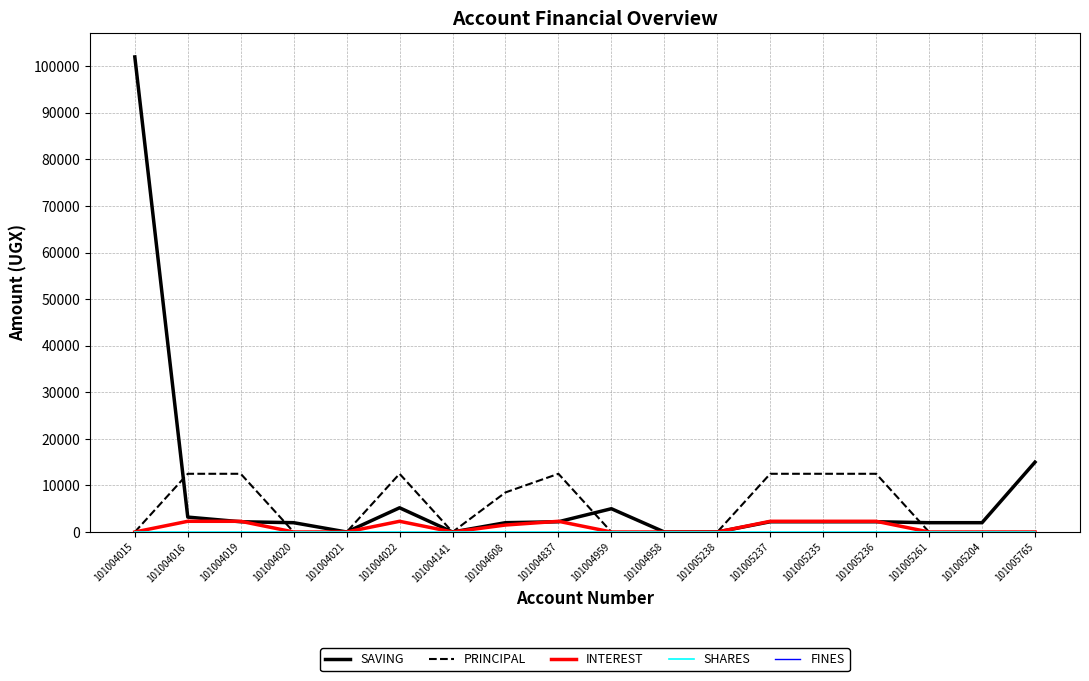

Which series has the largest range (max minus min)?

SAVING